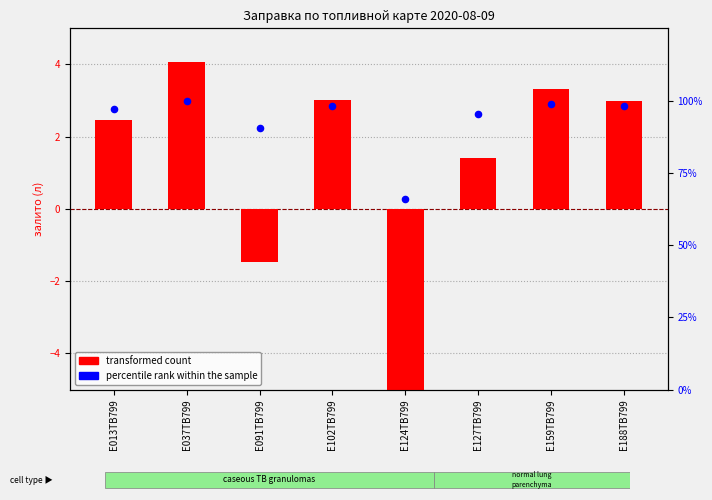

Which series contains the lowest Y value?

transformed count